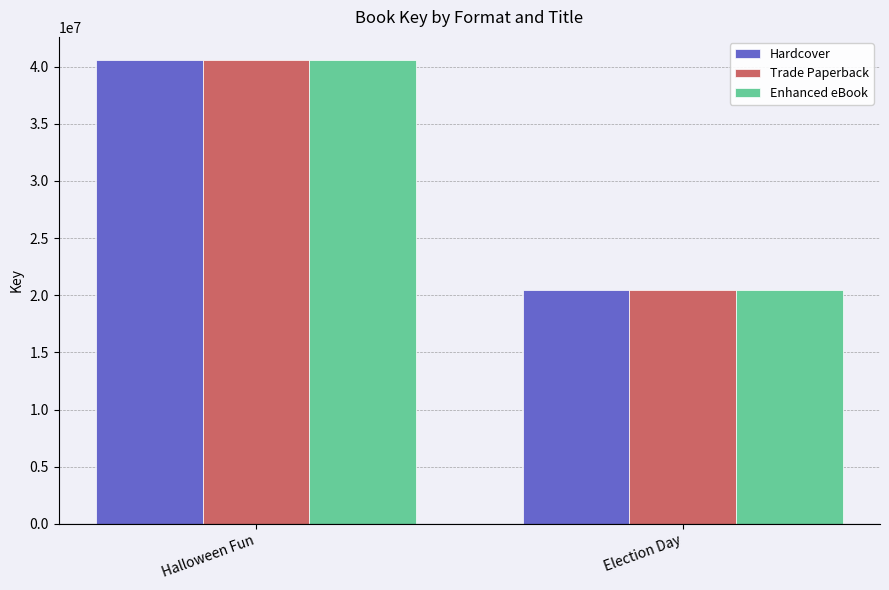

Is it true that Enhanced eBook equals 40569994 at Halloween Fun?

True